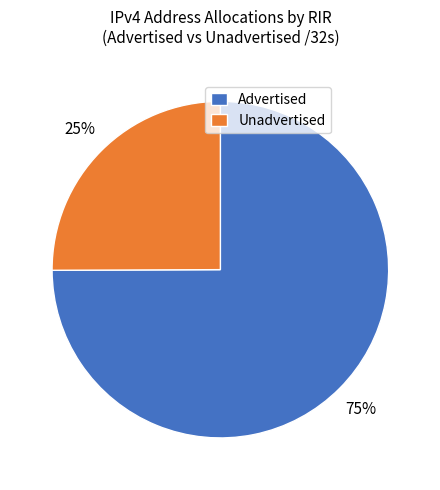

Is the sum of Advertised and Unadvertised greater than half?

Yes